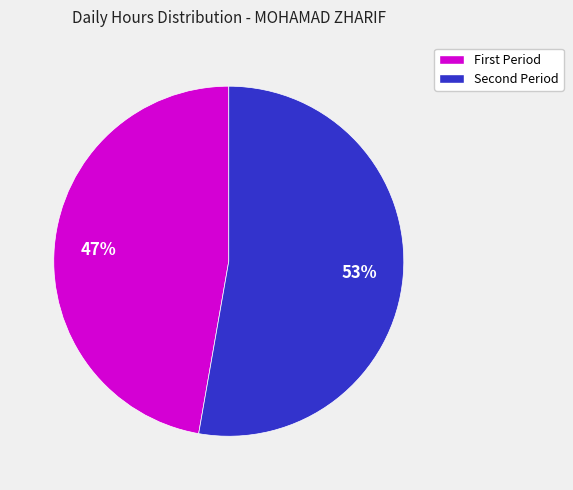

To the nearest percent, what is the difference between the largest and smallest slice percentages?

6%